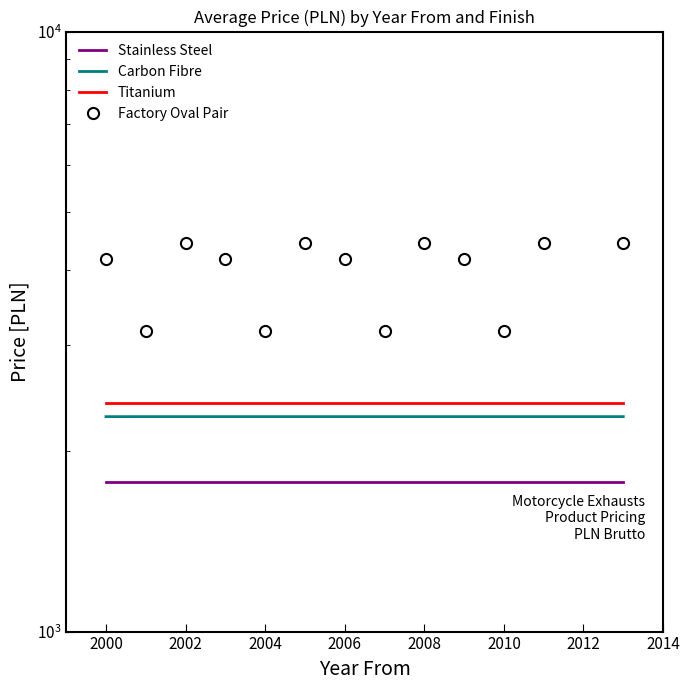

True or false: Factory Oval Pair has more than 1 interior local peaks.

True